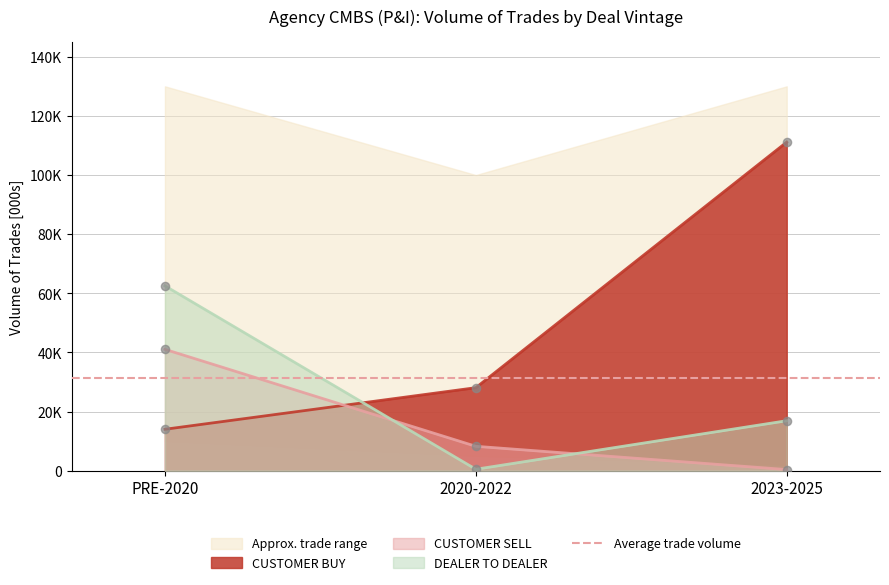

At how many categories does at least one series exceed 6467?

3